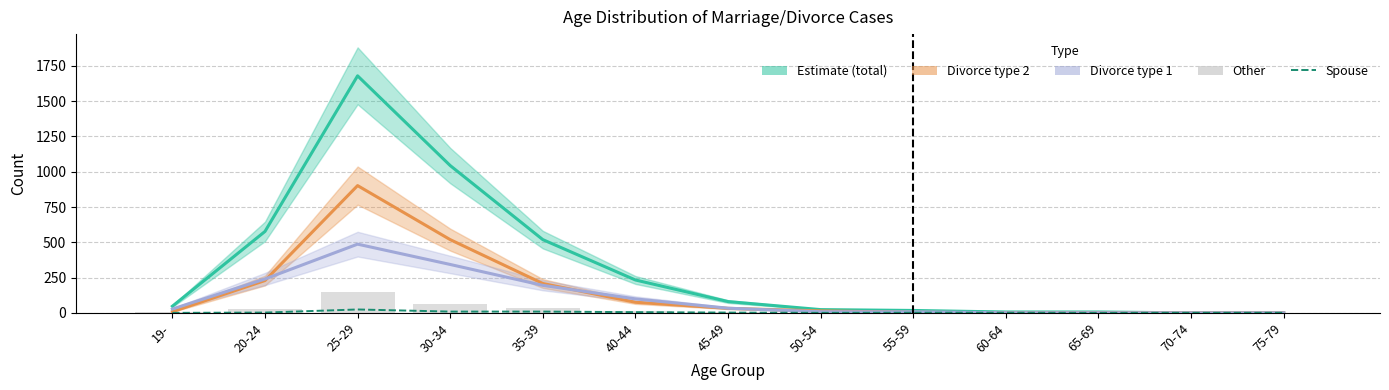

Which label corresponds to the smallest value in the chart?

70-74